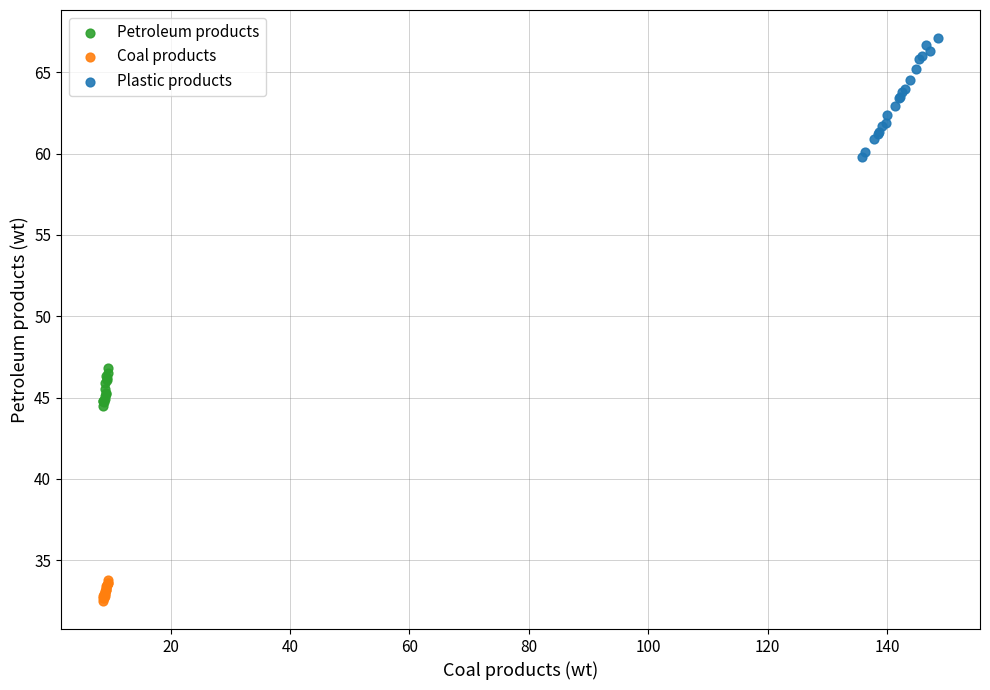

Which series has the widest spread of Y values?

Plastic products